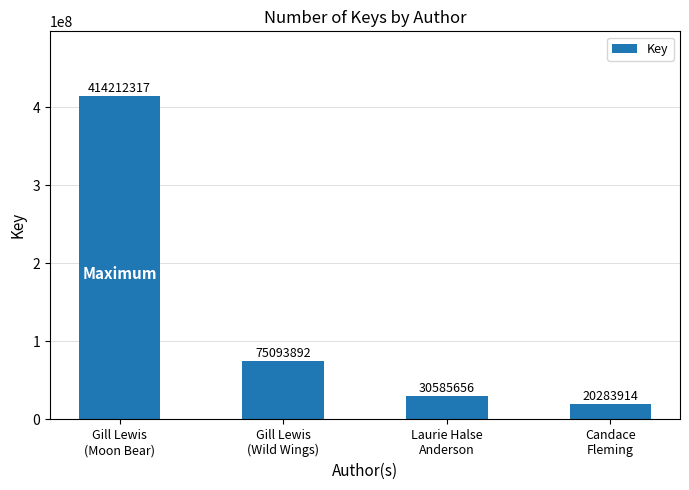

Reading left to right, transcribe all the data shown in this chart.

Gill Lewis
(Moon Bear)=414212317	Gill Lewis
(Wild Wings)=75093892	Laurie Halse
Anderson=30585656	Candace
Fleming=20283914